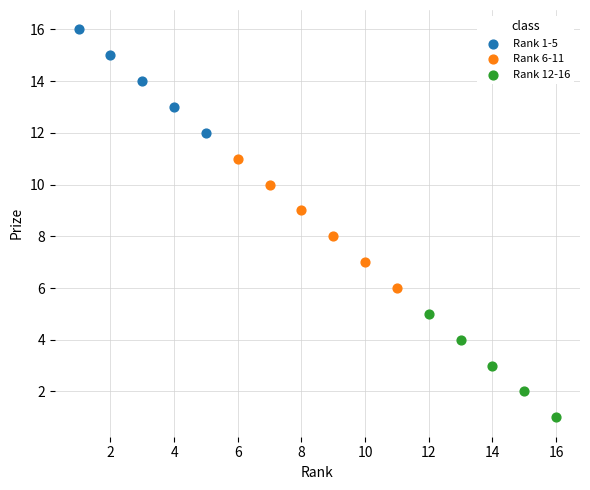

Which series has the widest spread of Y values?

Rank 6-11